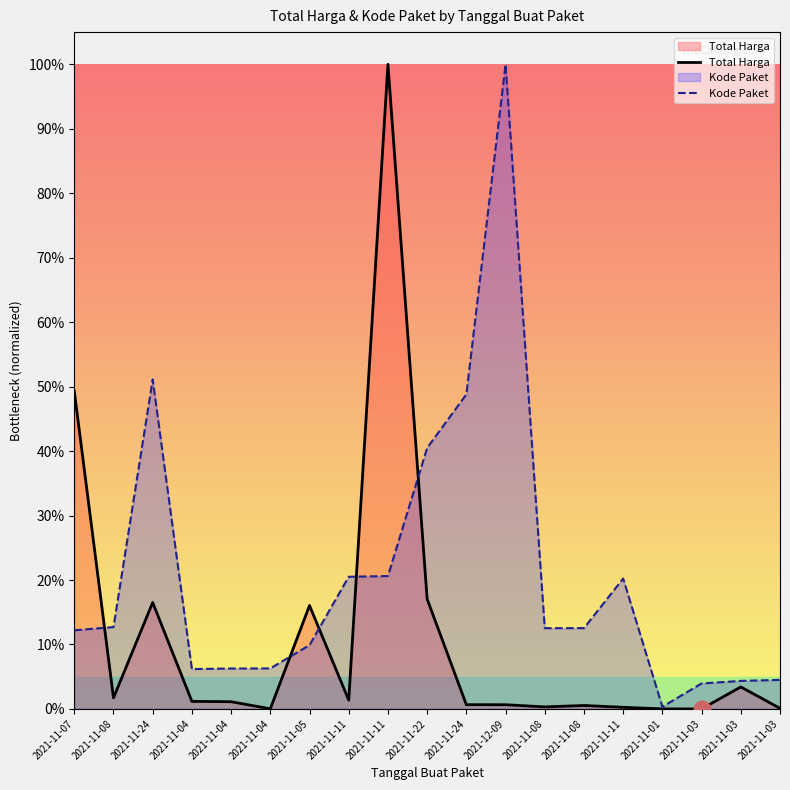

What is the label of the 7th point from the right?

2021-11-08